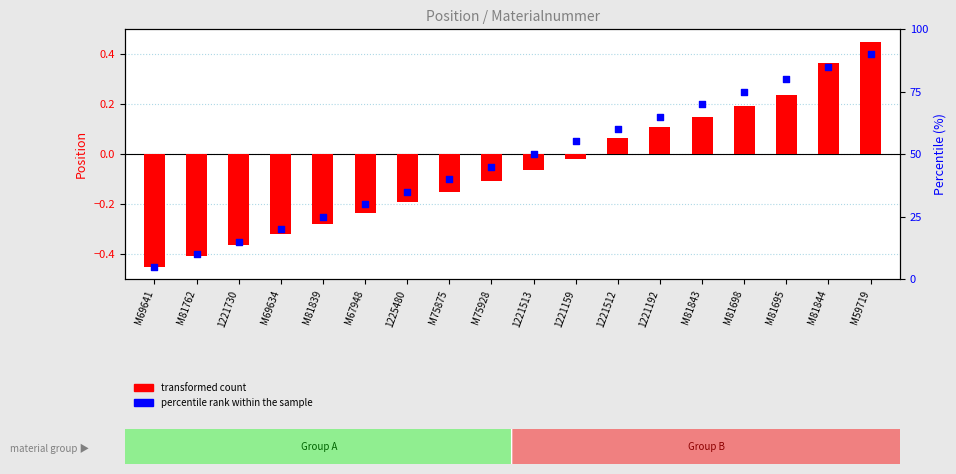

Is the value of percentile rank within the sample at 1221730 greater than the value of transformed count at M81839?

Yes